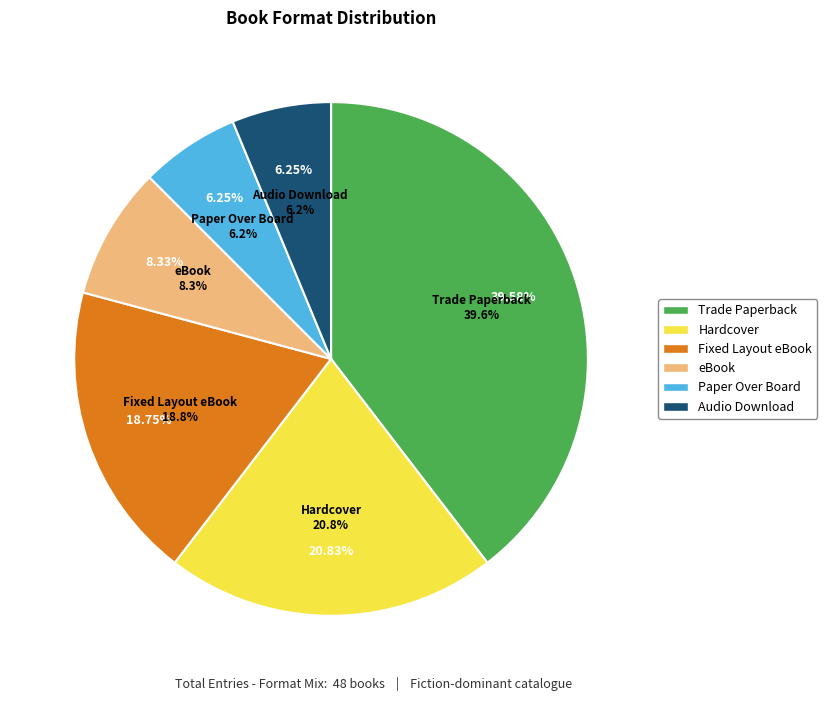

True or false: eBook accounts for 3% of the total.

False